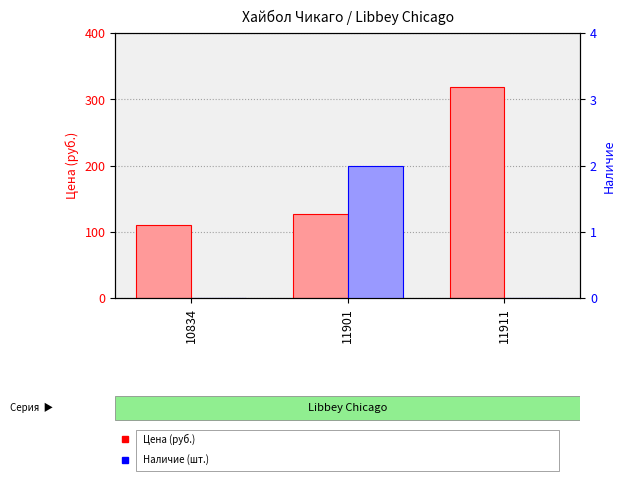

The Цена series shows 196 at 11911. True or false?

False